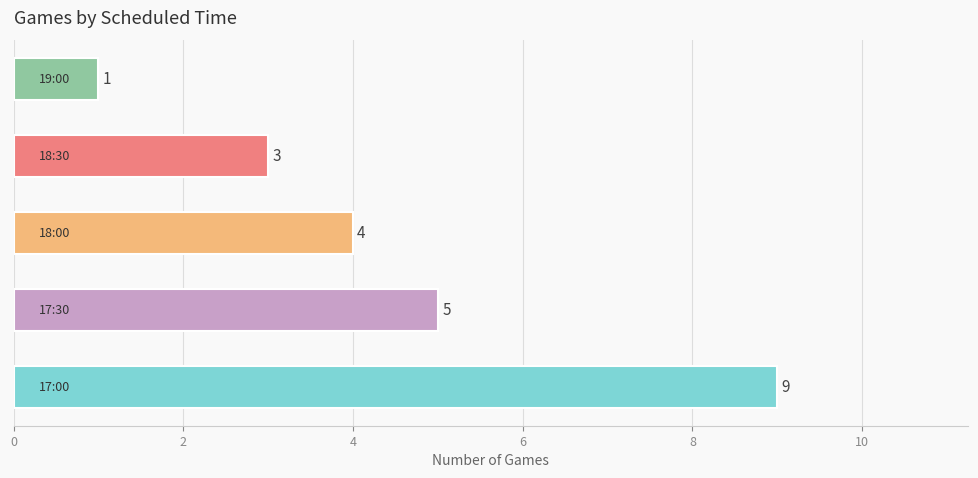

What is the maximum value shown in the chart?

9